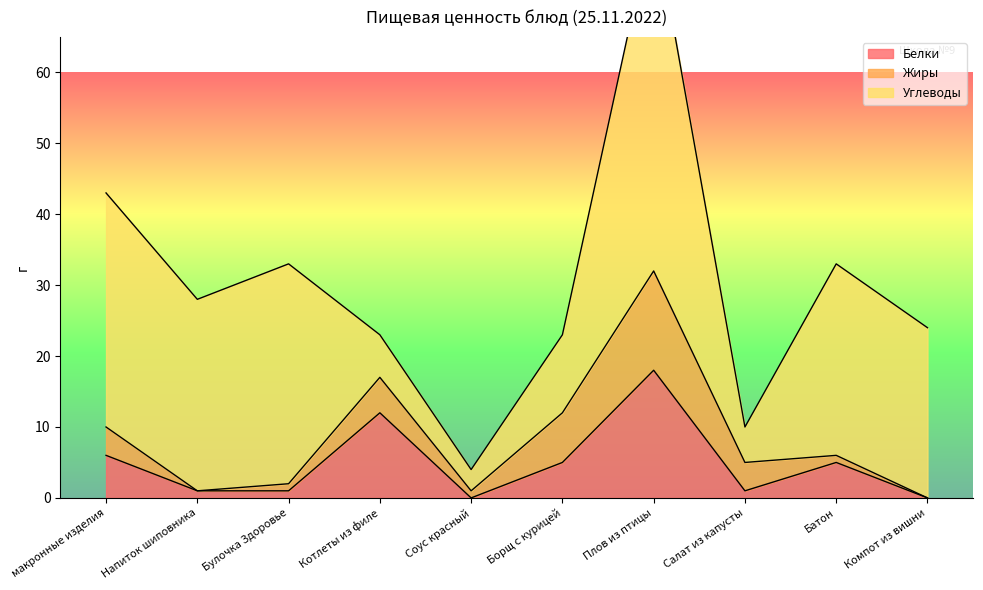

Where does the Углеводы series first go above 27?

макронные изделия